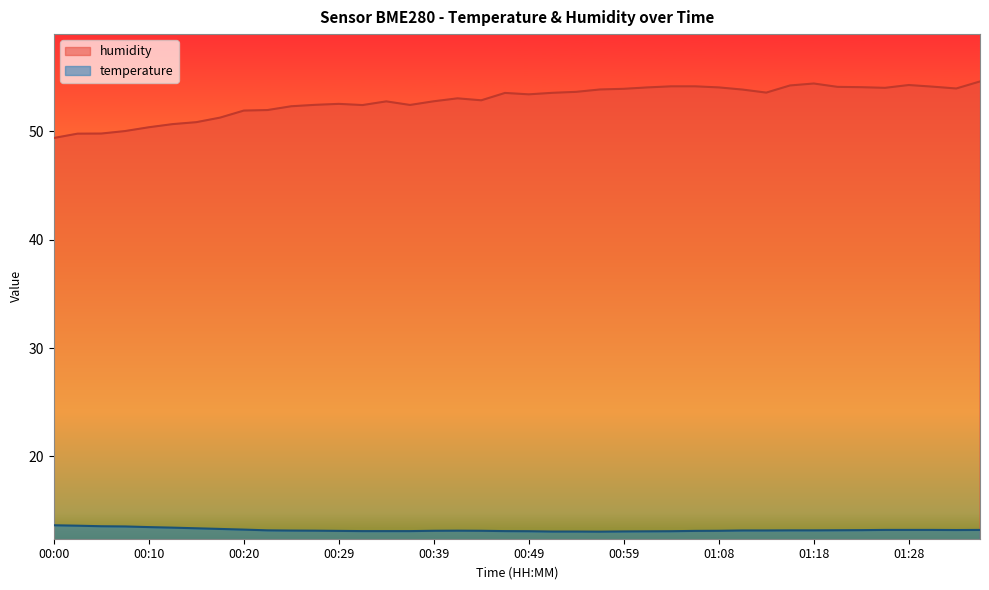

At which category does temperature reach its first local peak?

00:42